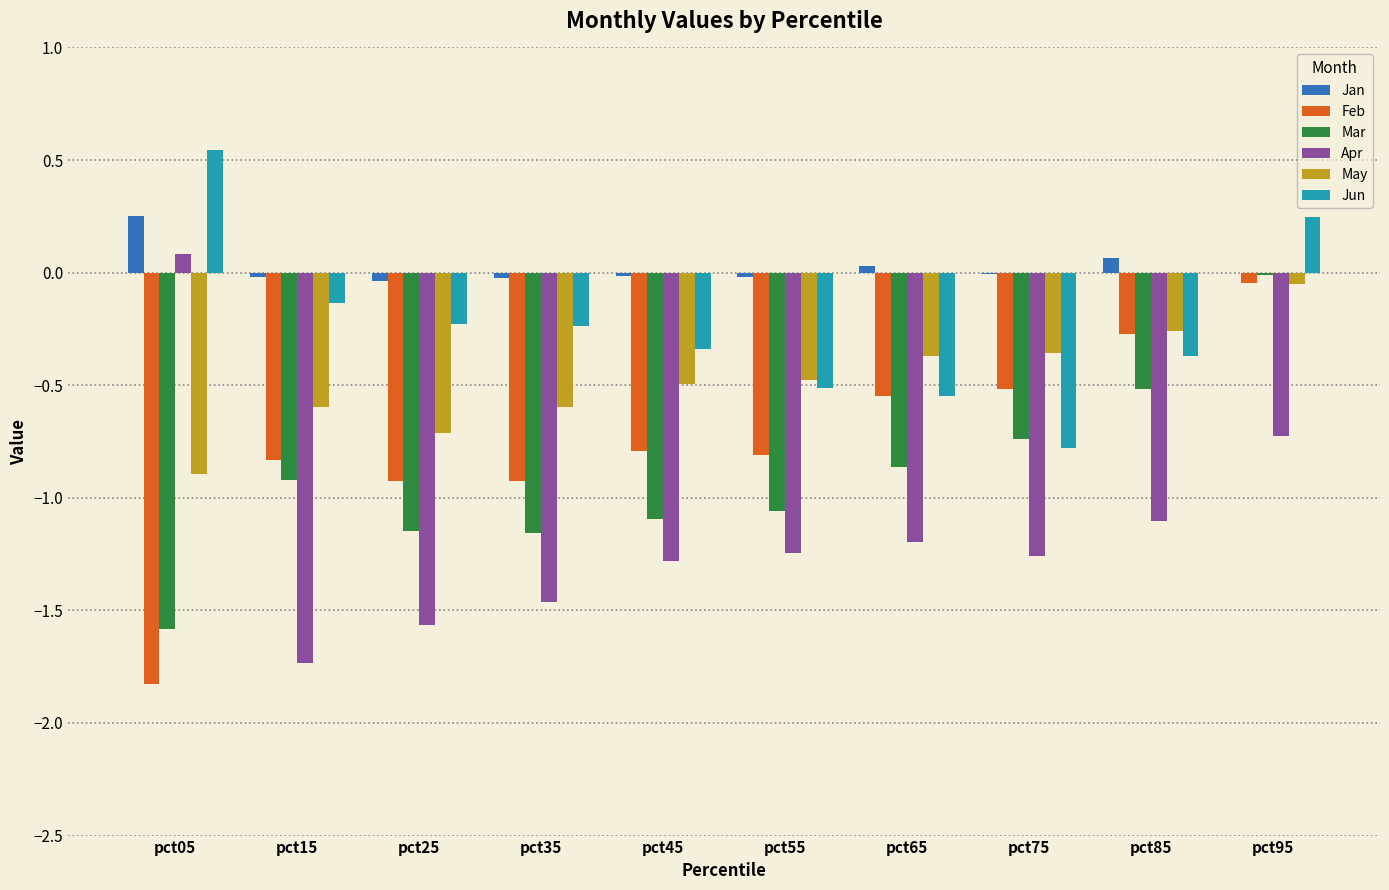

Is it true that Jun equals 0.1 at pct05?

False